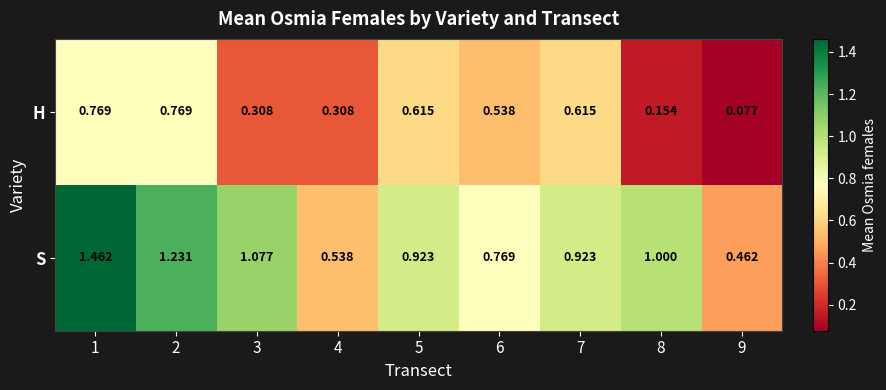

Rank the series by their average value, from lowest to highest.

H, S